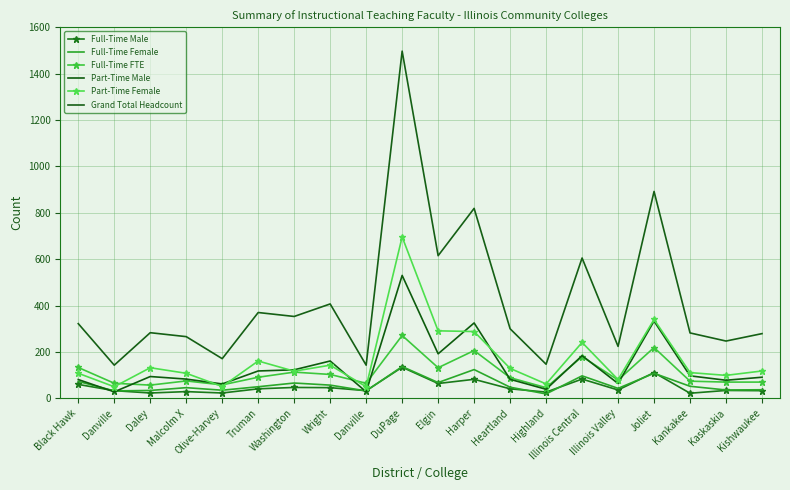

At which category is the sum across all series the highest?

DuPage